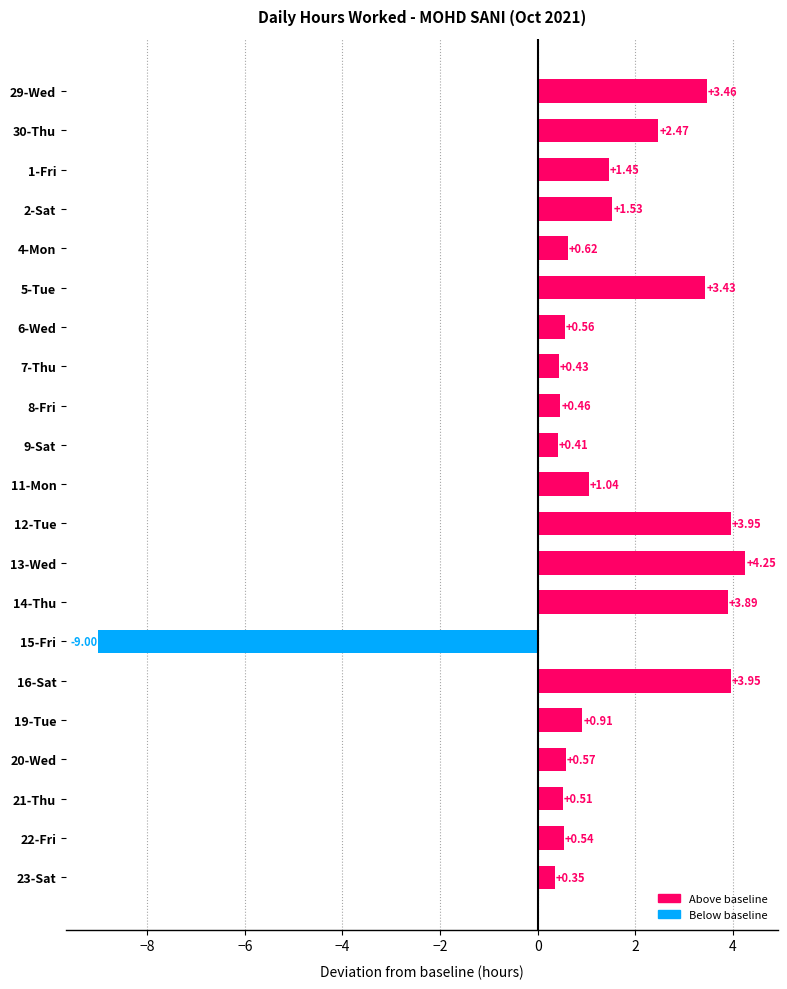

Between 16-Sat and 29-Wed, which is larger?

16-Sat